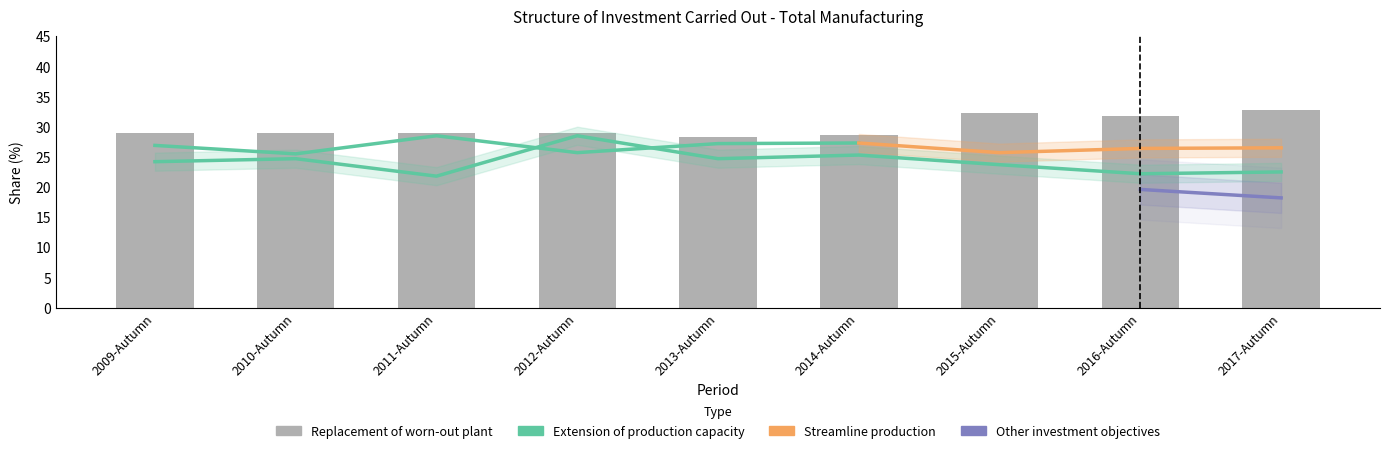

Is it true that Extension of production capacity equals 43.8 at 2010-Autumn?

False